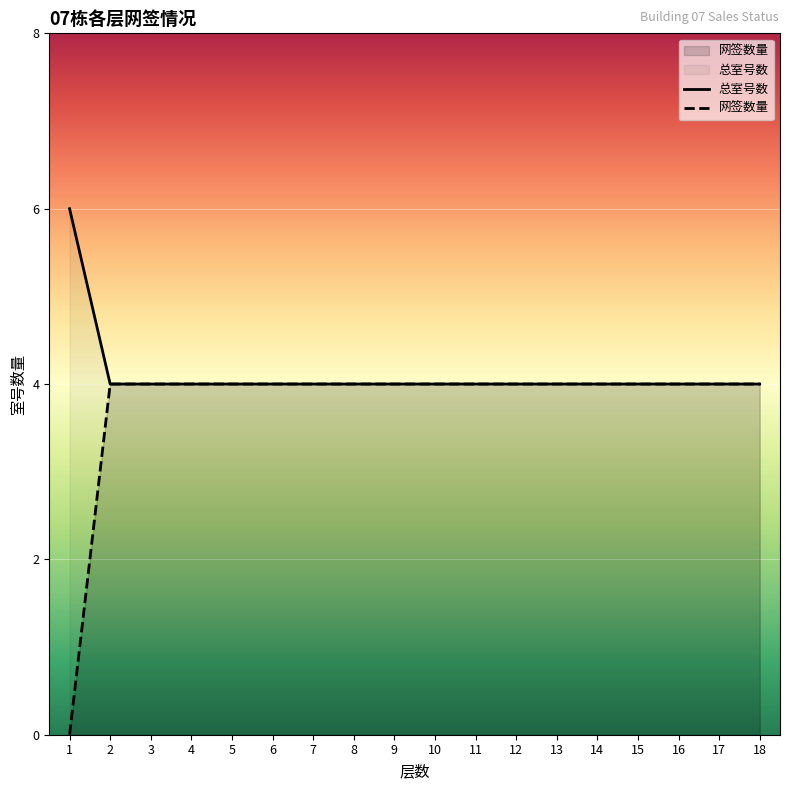

Which series has the largest total across all categories?

总室号数